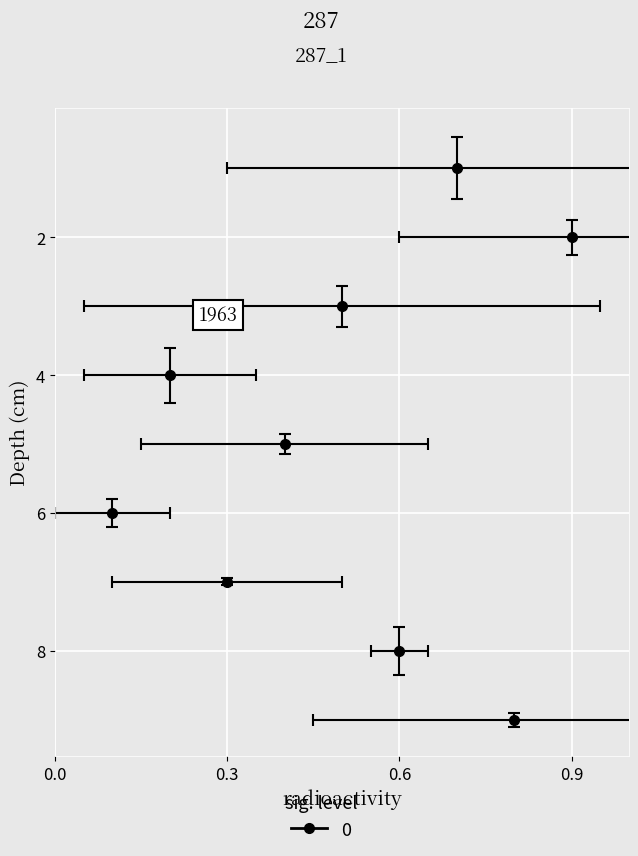

What is the difference between the highest and lowest values at 2?

7